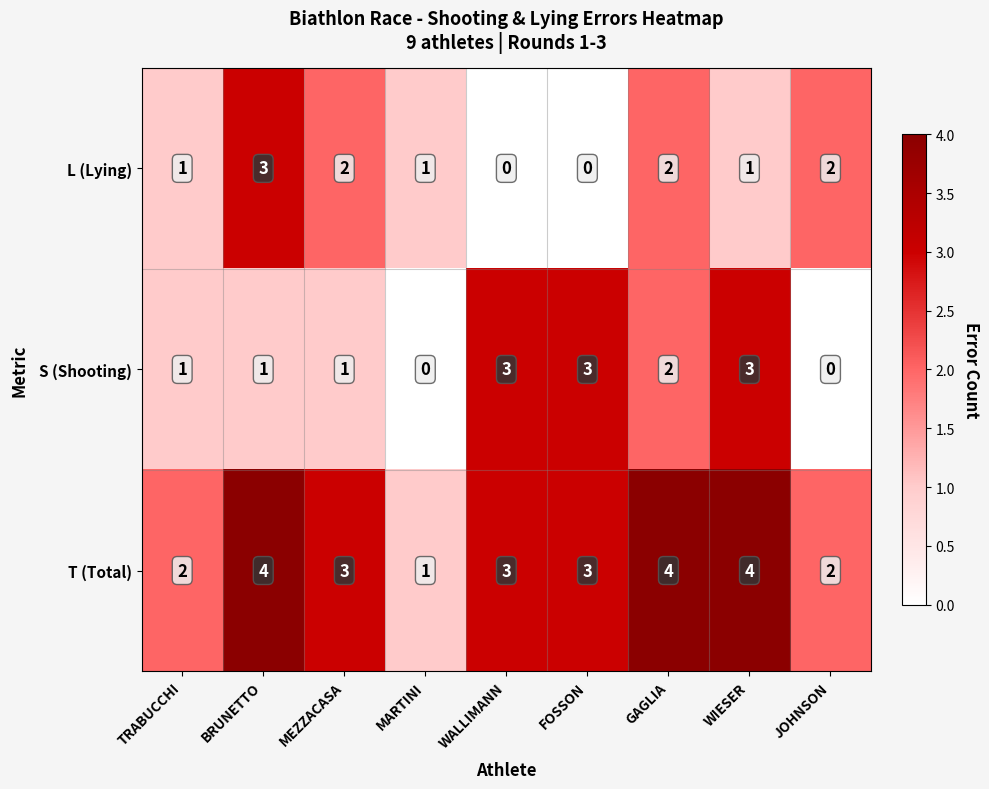

Reading right to left, what are all the values shown in this chart?

L (Lying): 2	1	2	0	0	1	2	3	1
S (Shooting): 0	3	2	3	3	0	1	1	1
T (Total): 2	4	4	3	3	1	3	4	2